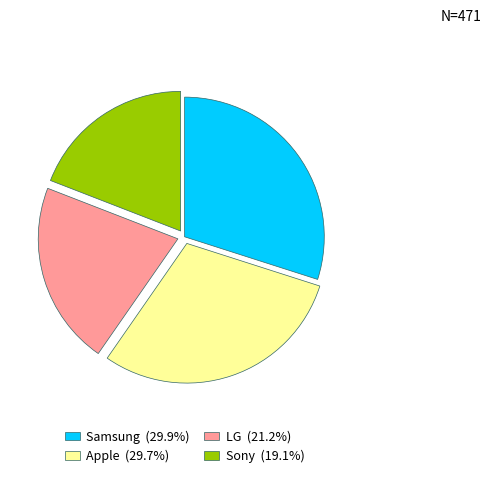

Which category has the smallest portion of the pie?

Sony